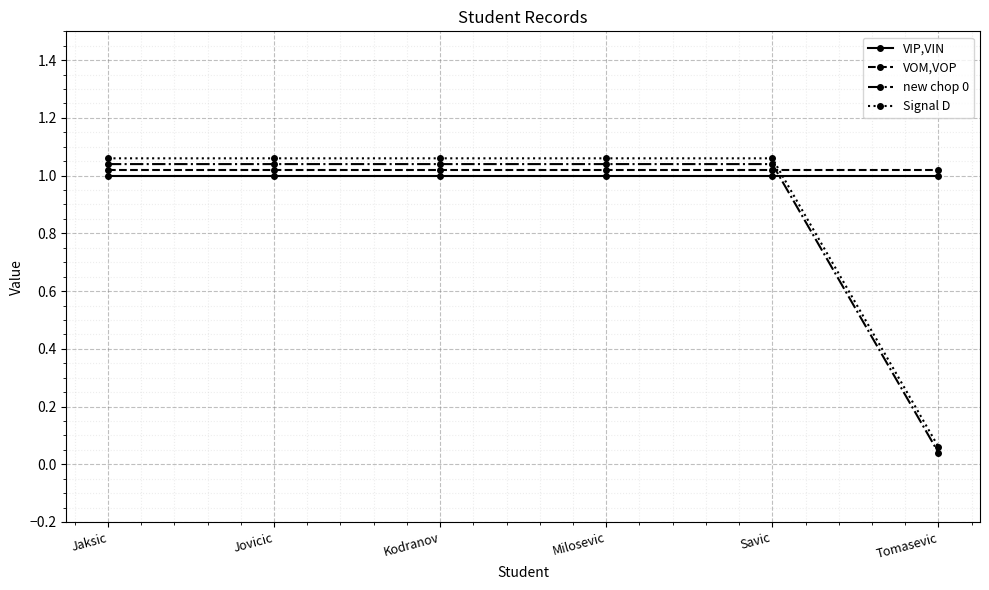

What is the sum of the VOM,VOP values at Savic and Jovicic?

2.0